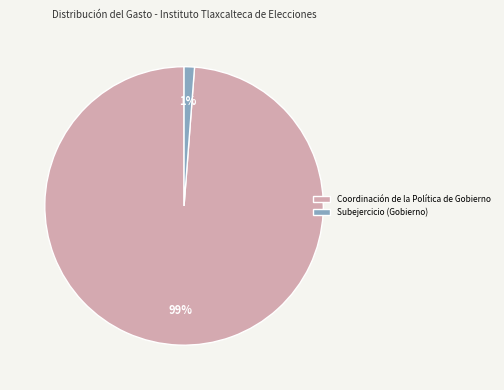

To the nearest percent, what is the difference between the largest and smallest slice percentages?

98%